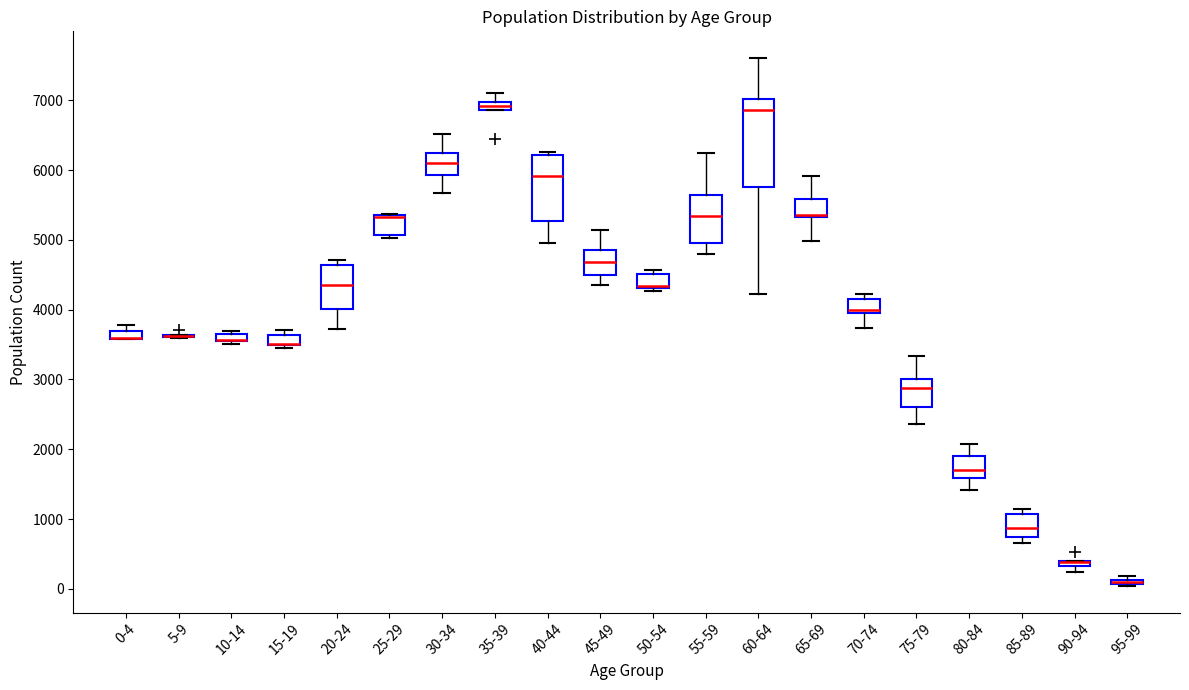

Which box is the tallest, from its lower edge to its upper edge?

60-64